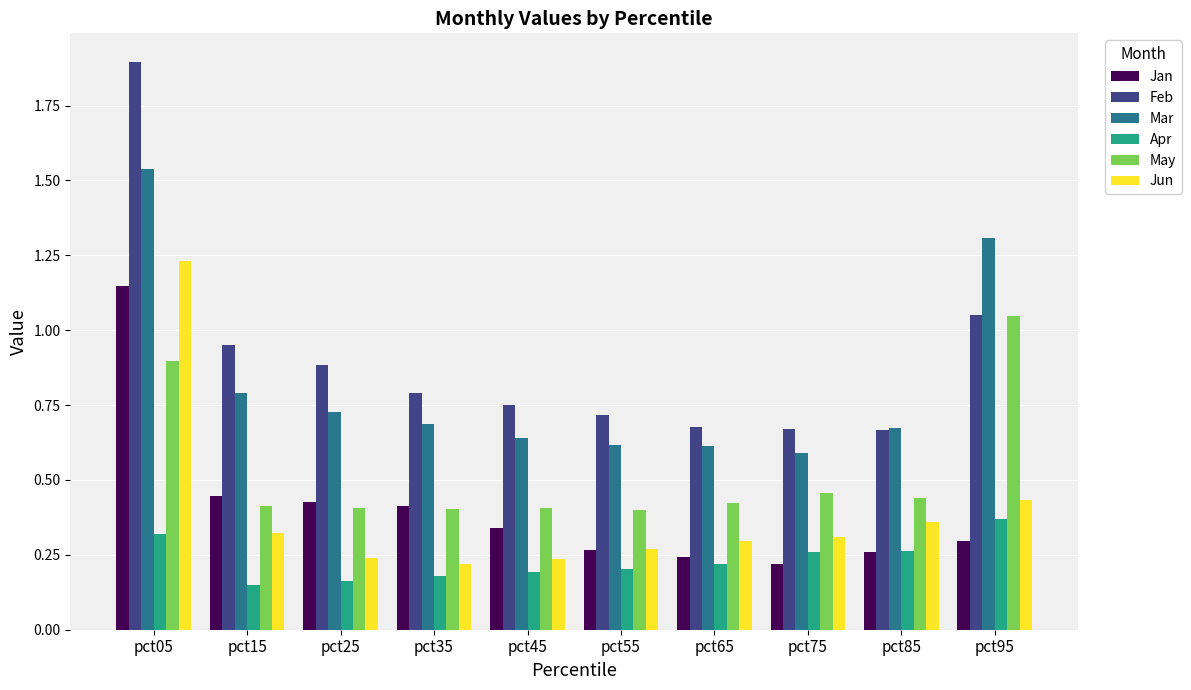

At pct75, list the series in order from largest to smallest.

Feb, Mar, May, Jun, Apr, Jan